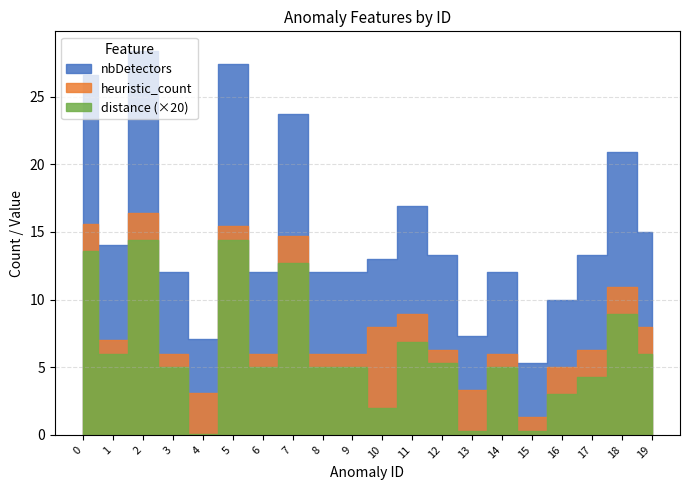

How many categories are shown in the chart?

20